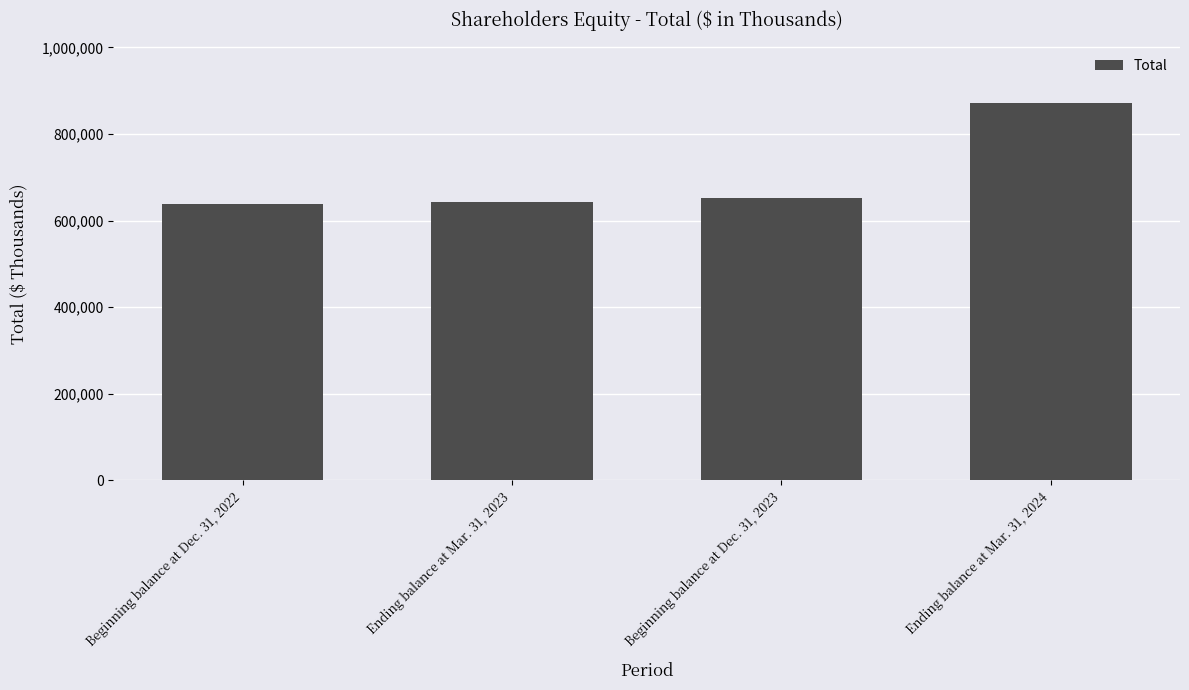

What is the change in value from Beginning balance at Dec. 31, 2023 to Ending balance at Mar. 31, 2024?

+218973